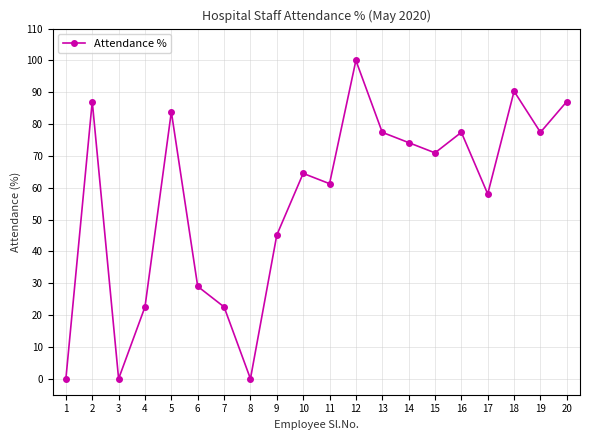

At which category does the data reach its first local peak?

2